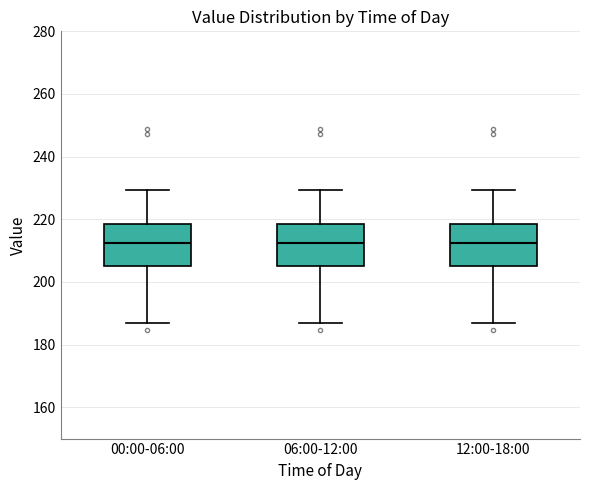

Reading left to right, read every box against the y-axis: the position of its median line, the range the box covers, and the ends of its whiskers. The values are not printed on the chart, so give them approximately, as read against the axis.

00:00-06:00: median 212, box 206 to 218, whiskers 186 to 230
06:00-12:00: median 212, box 206 to 218, whiskers 186 to 230
12:00-18:00: median 212, box 206 to 218, whiskers 186 to 230